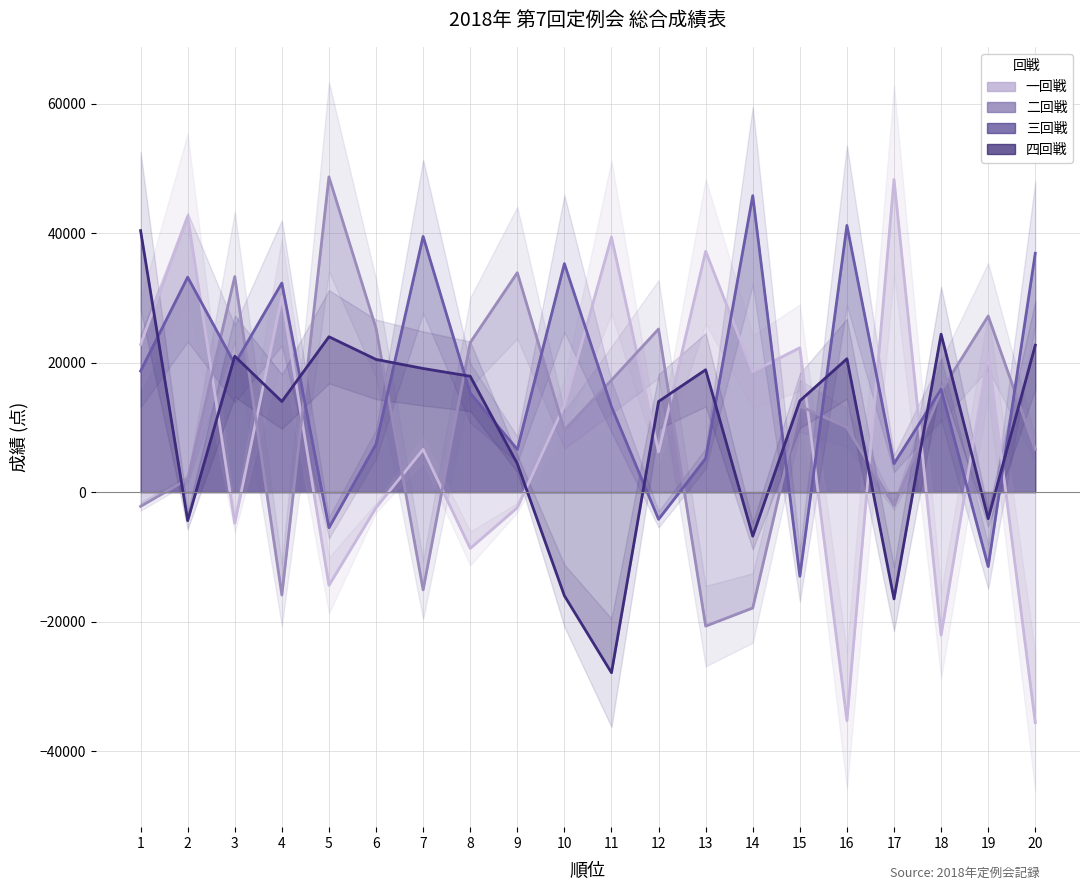

Reading left to right, transcribe all the data shown in this chart.

一回戦: 1=22800	2=42600	3=-4800	4=30200	5=-14400	6=-2400	7=6600	8=-8700	9=-2400	10=13400	11=39400	12=6200	13=37200	14=18600	15=22300	16=-35300	17=48300	18=-22100	19=21300	20=-35600
二回戦: 1=-2200	2=2000	3=33300	4=-15900	5=48700	6=25300	7=-15100	8=23100	9=33900	10=9600	11=17300	12=25200	13=-20700	14=-17900	15=13300	16=10000	17=-2100	18=15600	19=27200	20=6600
三回戦: 1=18700	2=33200	3=19800	4=32300	5=-5500	6=7400	7=39500	8=15300	9=6600	10=35300	11=13200	12=-4200	13=5200	14=45800	15=-13000	16=41200	17=4400	18=15900	19=-11500	20=36900
四回戦: 1=40400	2=-4400	3=21000	4=14000	5=24000	6=20500	7=19100	8=17900	9=4400	10=-16000	11=-27900	12=14000	13=18900	14=-6800	15=14100	16=20600	17=-16500	18=24400	19=-4100	20=22700